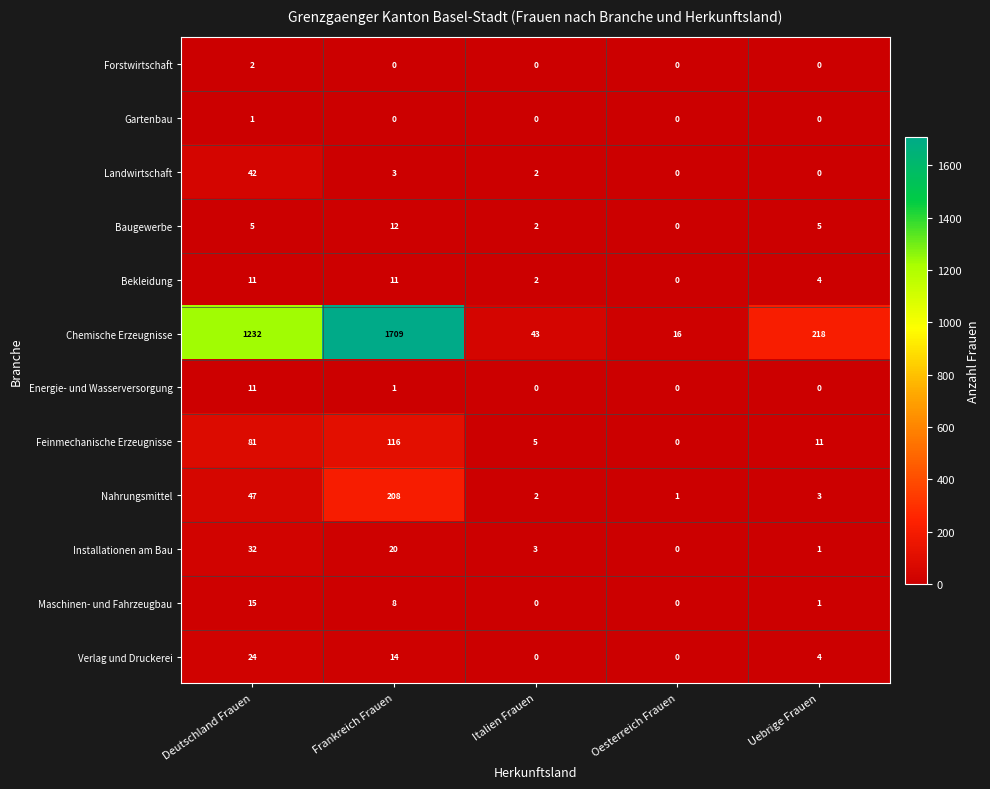

What is the difference between the maximum and minimum values in the Baugewerbe series?

12